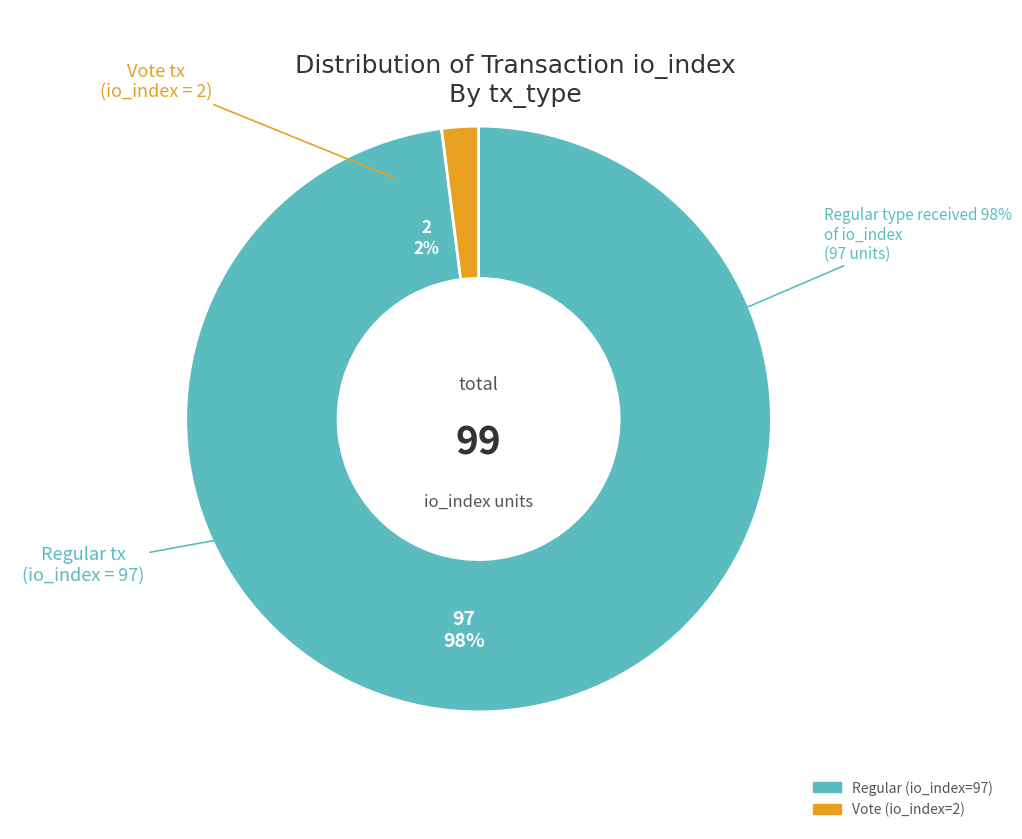

Between Regular tx (io_index=97) and Vote tx (io_index=2), which is larger?

Regular tx (io_index=97)